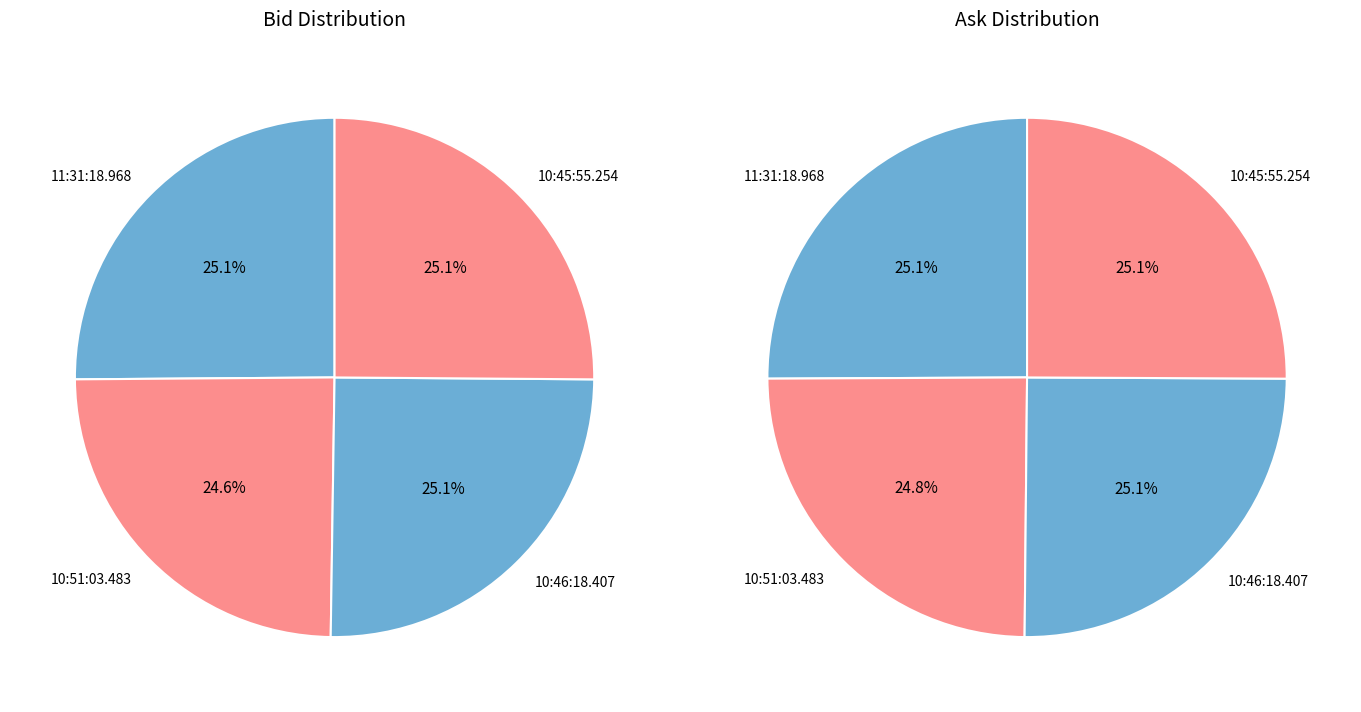

How many segments does this pie chart have?

4